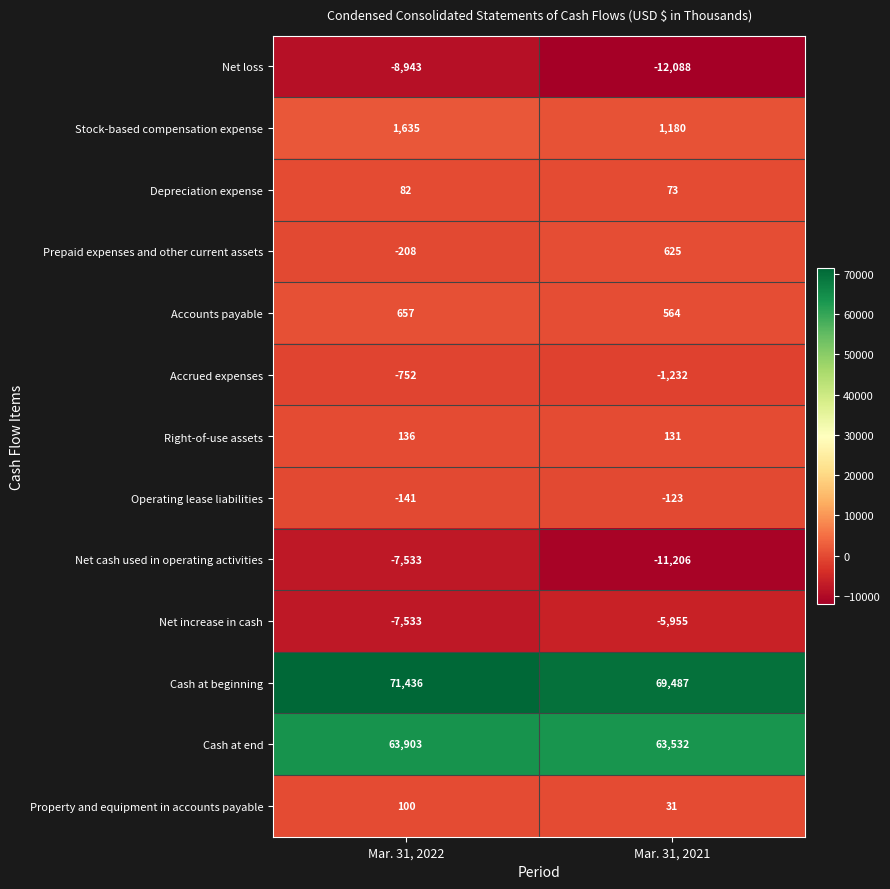

At which category does the chart reach its peak across all series?

Mar. 31, 2022